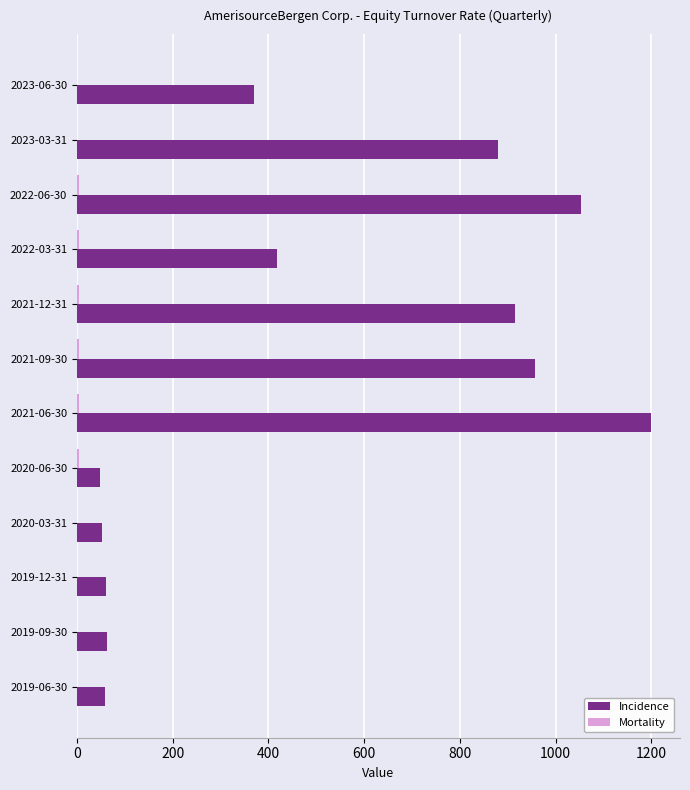

At which category does the chart reach its peak across all series?

2021-06-30